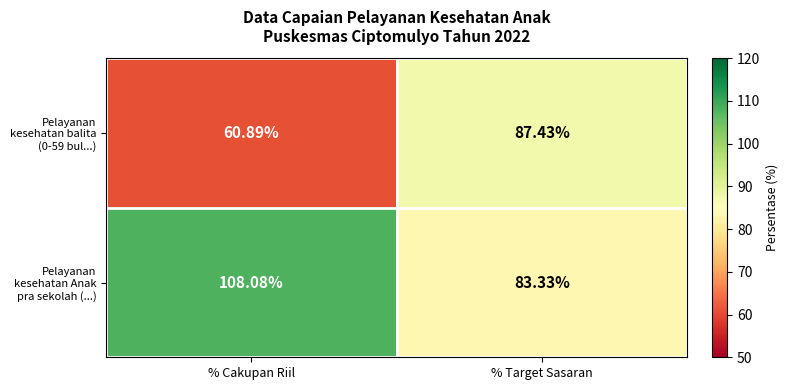

Which series has the widest spread of values?

Pelayanan kesehatan balita (0-59 bul...)